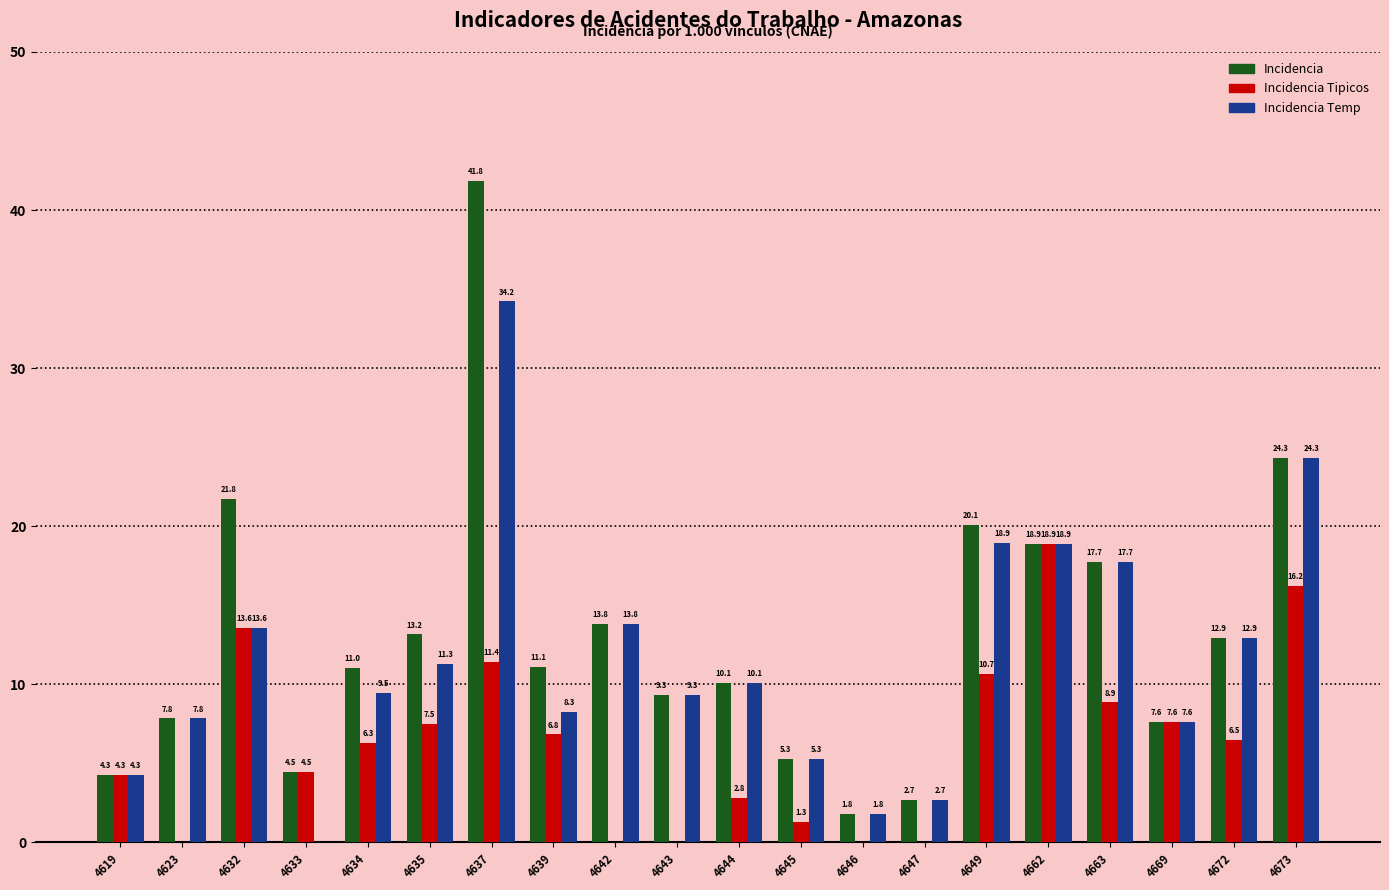

What is the sum of the Incidencia values at 4646 and 4633?

6.3